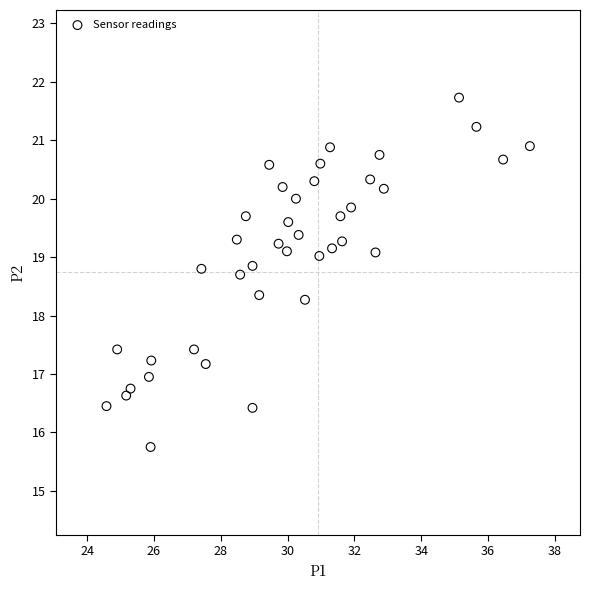

What is the range of Y values (max minus min)?

6.0